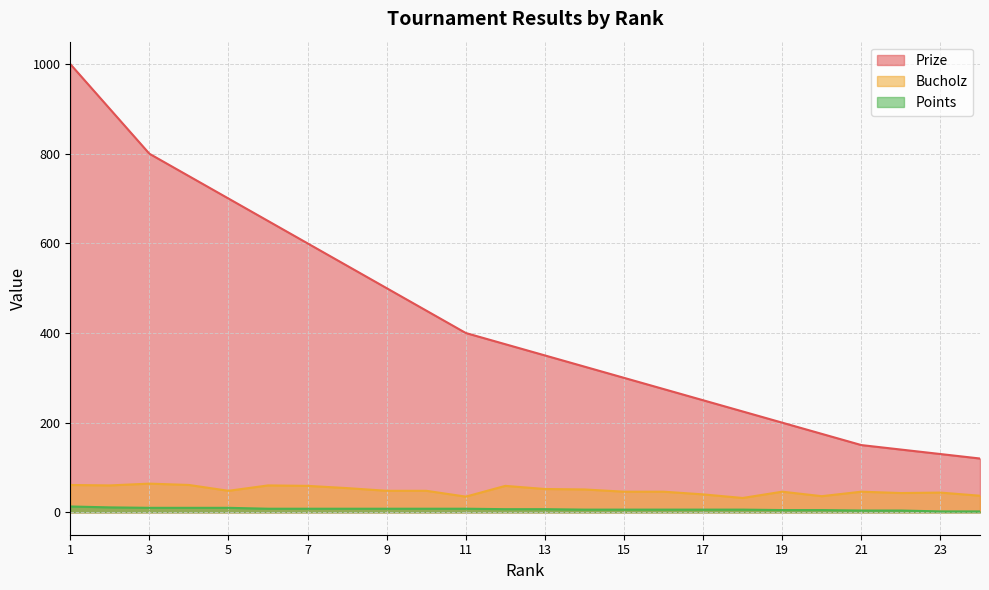

Reading right to left, transcribe all the data shown in this chart.

Prize: 120	130	140	150	175	200	225	250	275	300	325	350	375	400	450	500	550	600	650	700	750	800	900	1000
Bucholz: 37	44	43	46	36	46	32	40	46	46	51	52	59	35	48	48	54	59	60	48	61	64	60	61
Points: 2	2	4	4	5	5	6	6	6	6	6	7	7	8	8	8	8	8	8	10	10	10	11	13